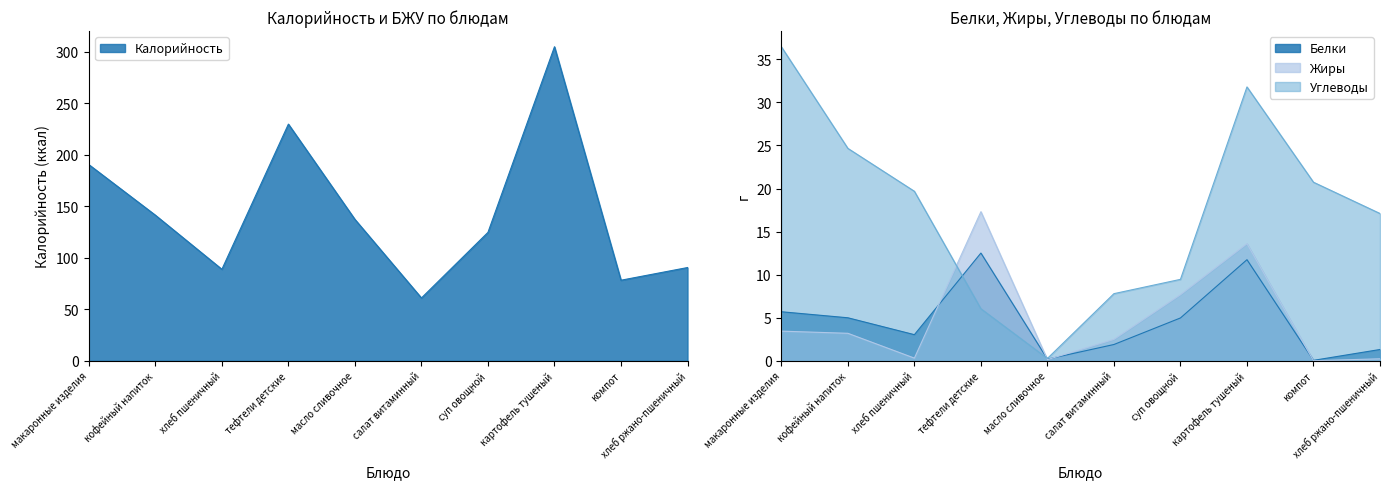

What are all the series names shown in the legend?

Калорийность, Белки, Жиры, Углеводы